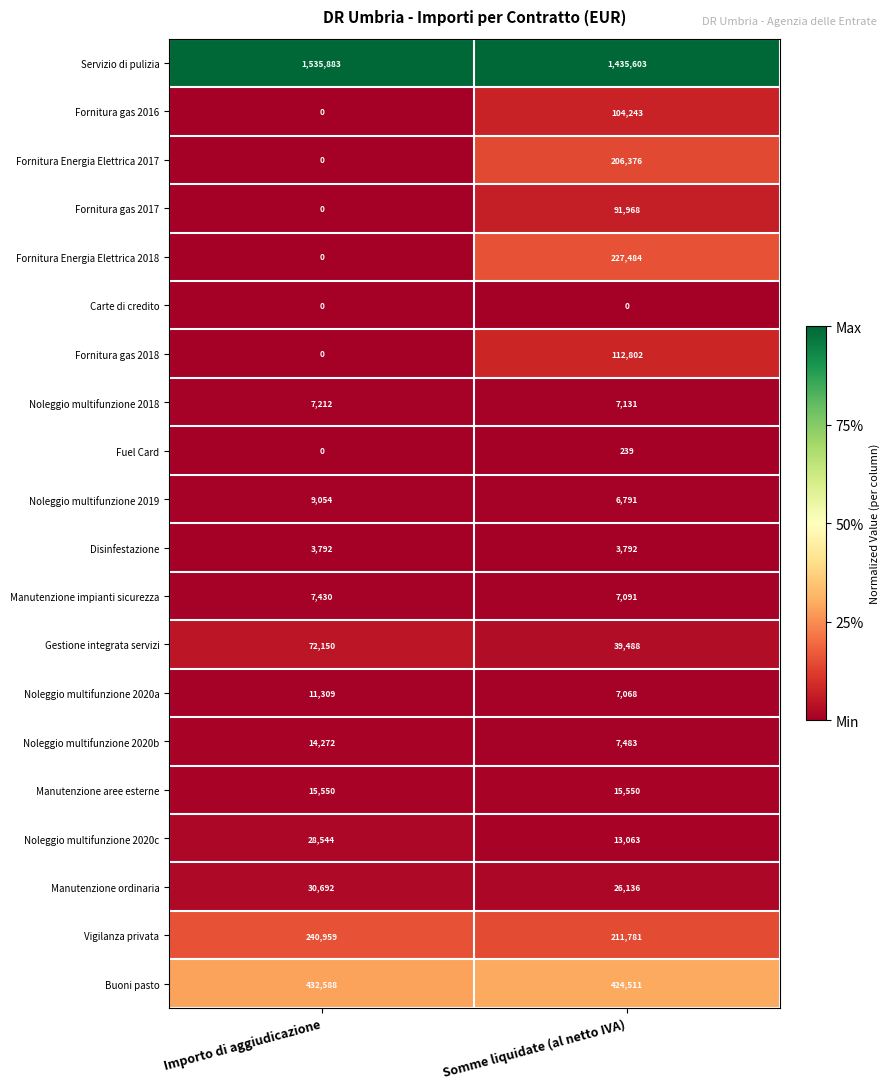

Which series has the largest range (max minus min)?

Fornitura Energia Elettrica 2018